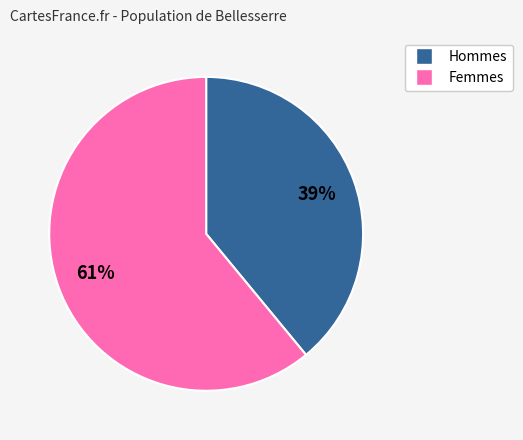

How many segments does this pie chart have?

2